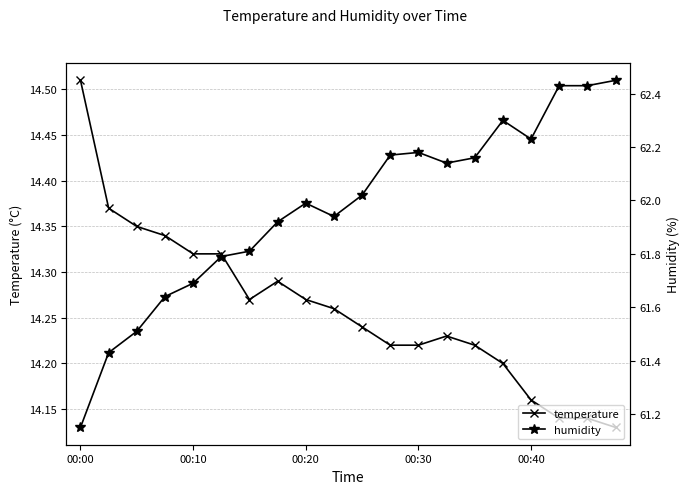

What is the total value across all series at 11?

76.4